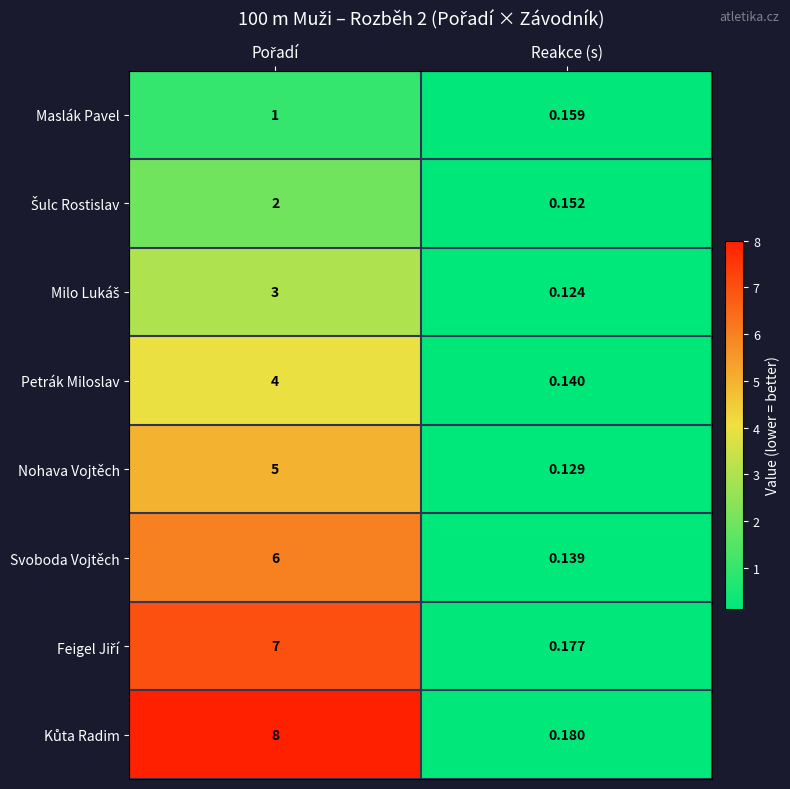

Where is Maslák Pavel nearest to the value 0?

Reakce (s)